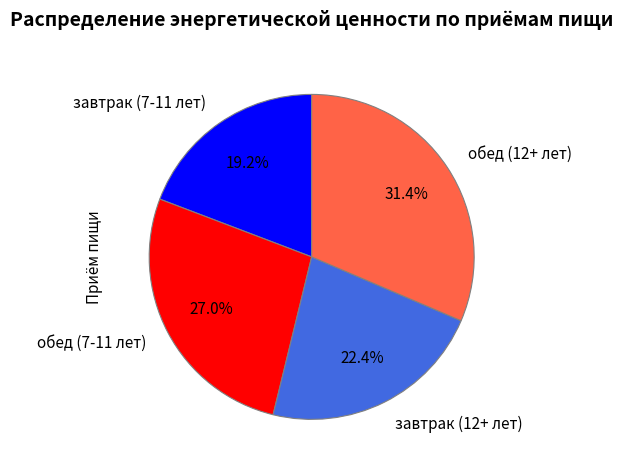

What percentage do обед (7-11 лет) and завтрак (12+ лет) together represent?

49.4%